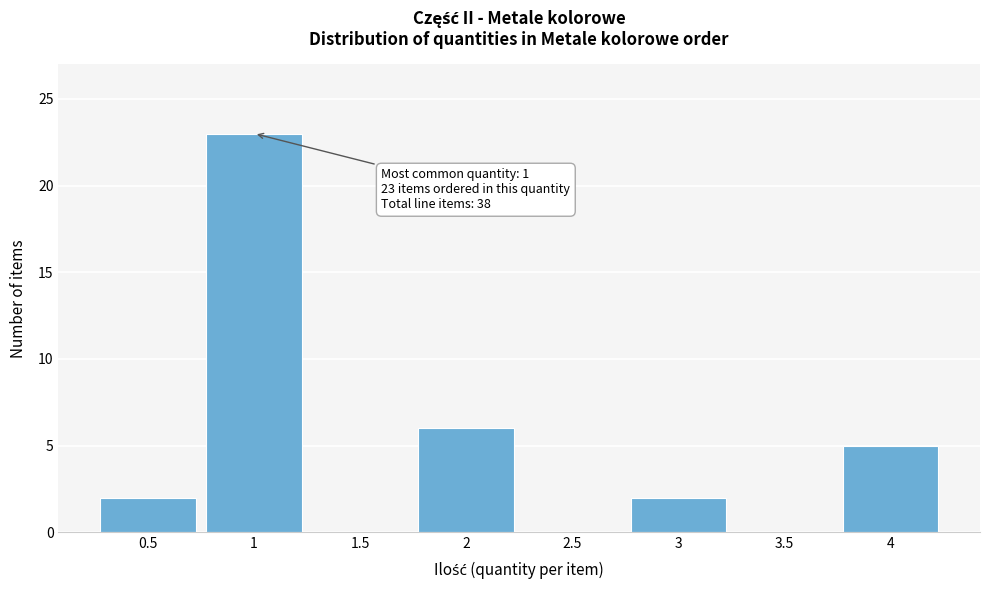

Which range on the x-axis has the tallest bar?

0.75 to 1.25